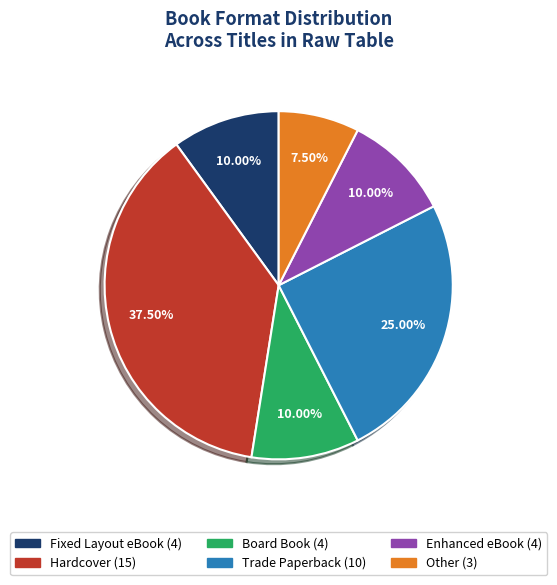

To the nearest percent, what is the difference between the Trade Paperback and Fixed Layout eBook slice percentages?

15%